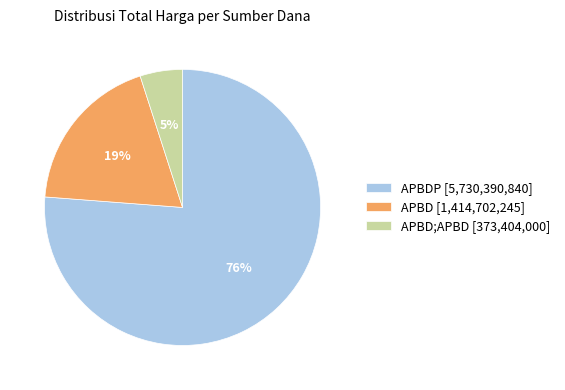

Between APBD;APBD [373,404,000] and APBD [1,414,702,245], which is larger?

APBD [1,414,702,245]